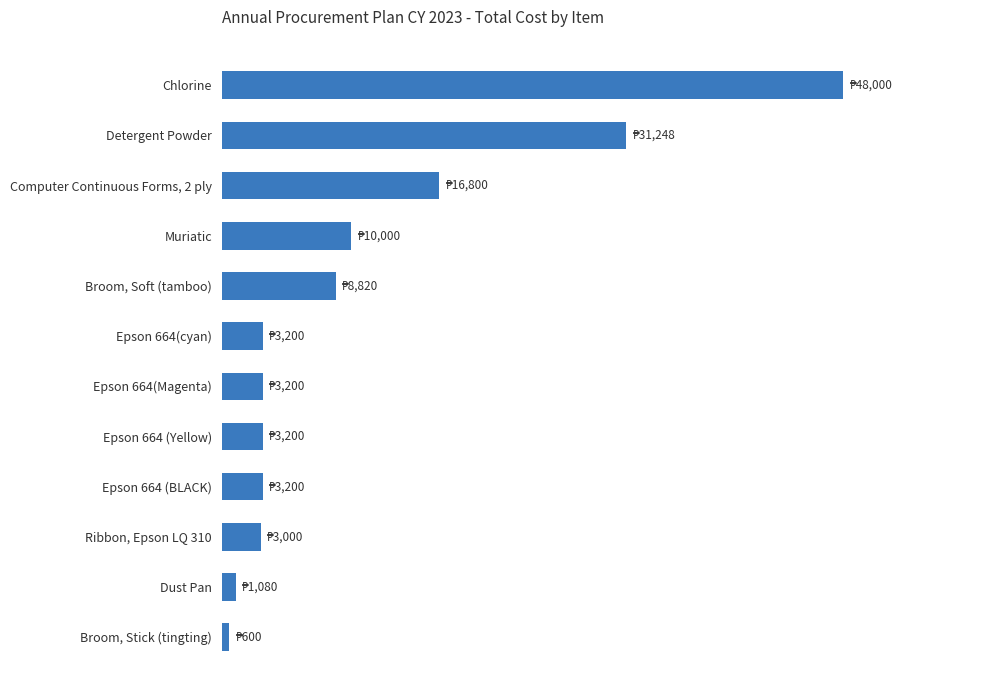

Does the chart contain stacked bars?

No